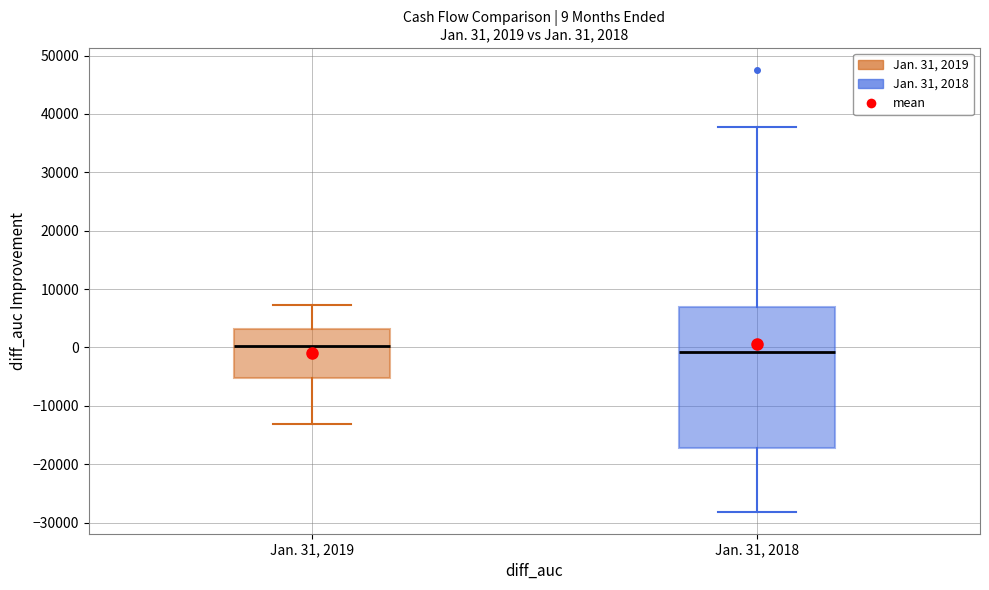

Which box has the highest median line?

Jan. 31, 2019